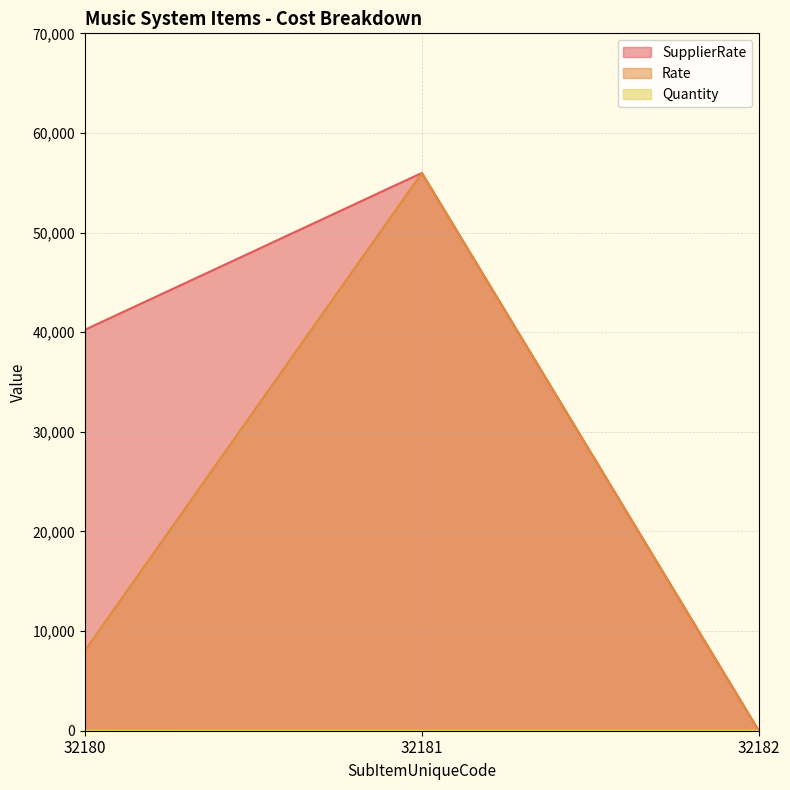

The value of SupplierRate at 32181 is 55990. True or false?

True